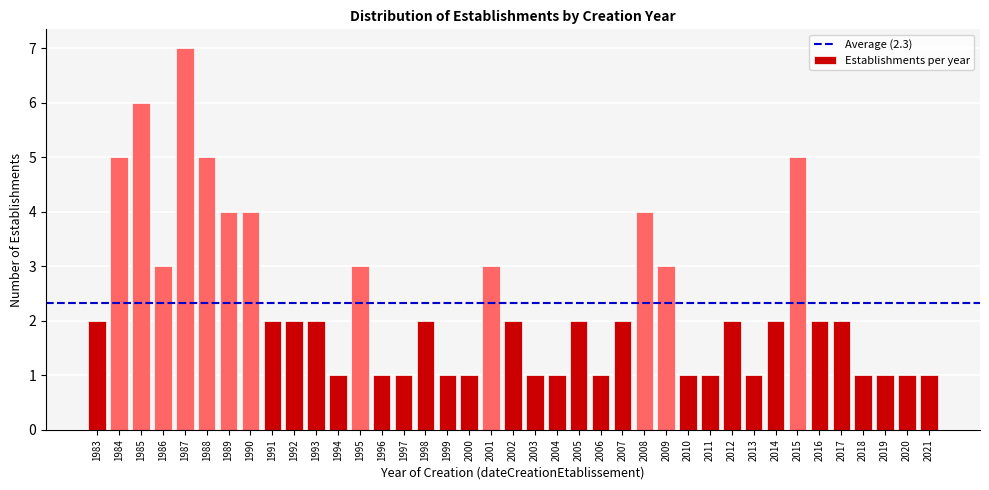

Between 1996 and 1991, which is larger?

1991